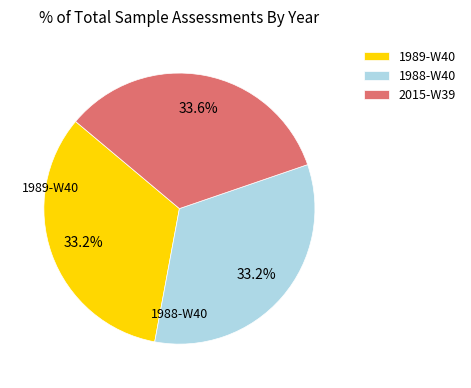

How many segments does this pie chart have?

3